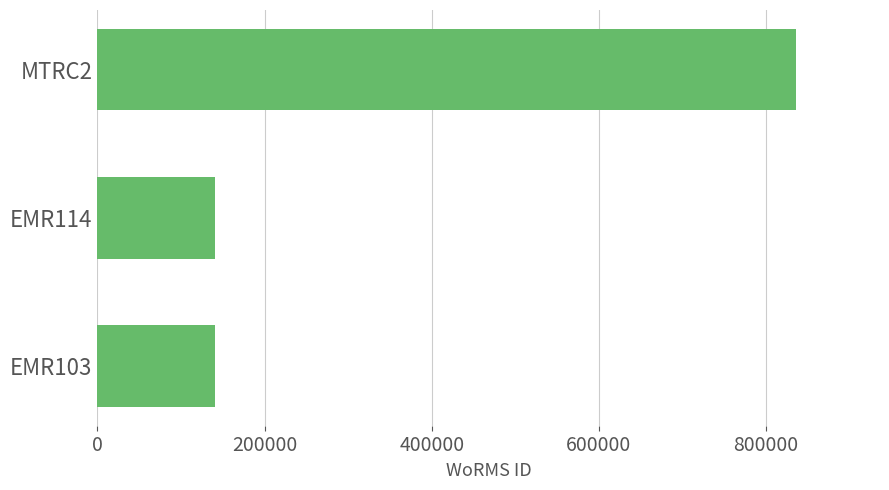

At which label is the value closest to 488344?

EMR114